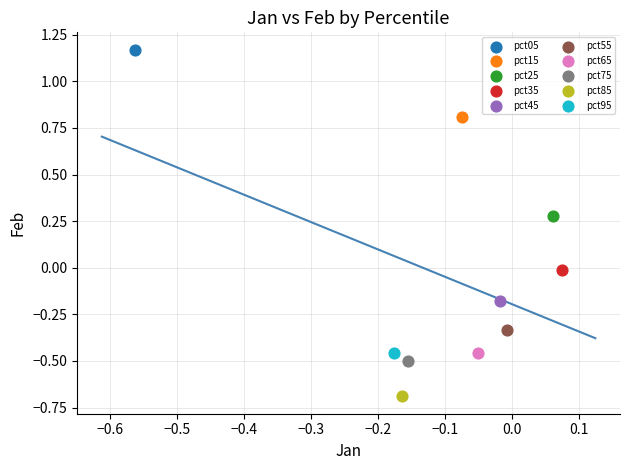

Which series reaches the minimum Y coordinate?

pct85